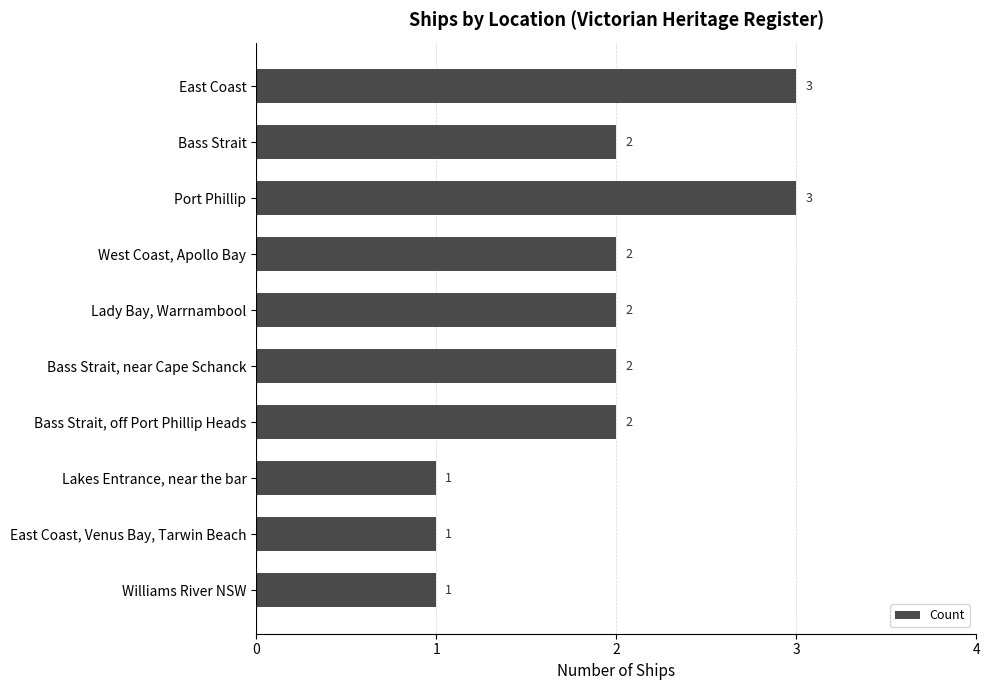

What is the label of the 3rd bar from the bottom?

Lakes Entrance, near the bar